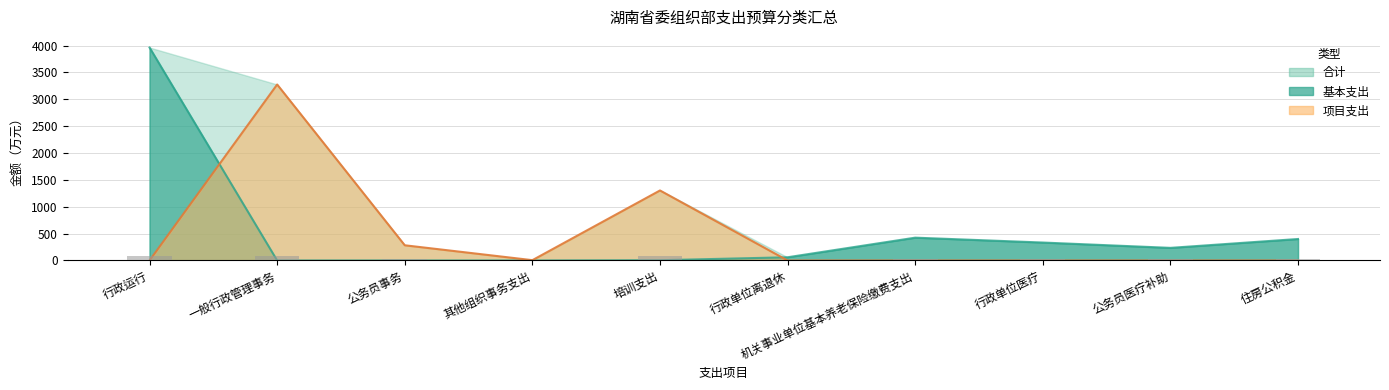

What is the greatest value displayed?

3963.0